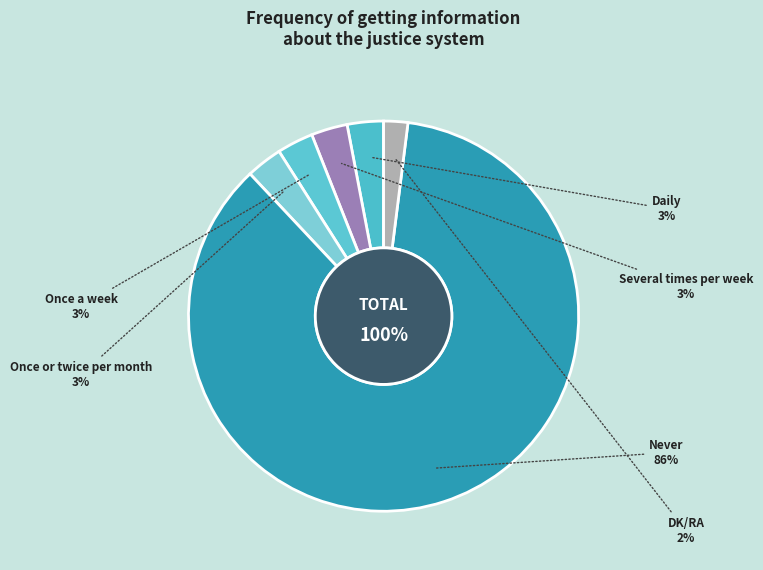

What is the smallest slice in the pie chart?

DK/RA